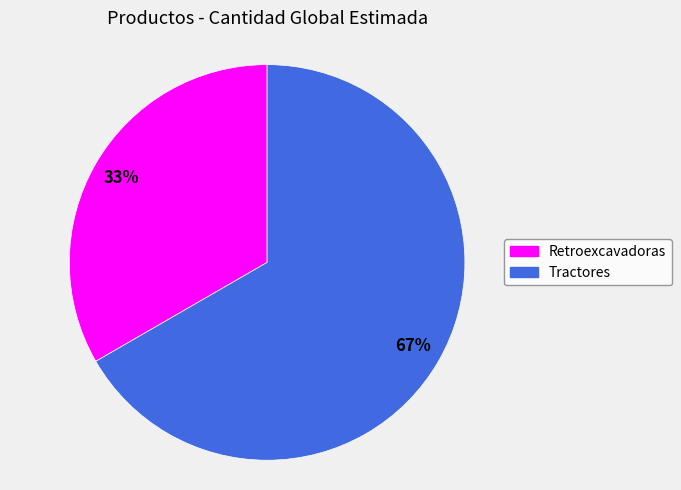

Is there any slice that represents more than half of the pie?

Yes